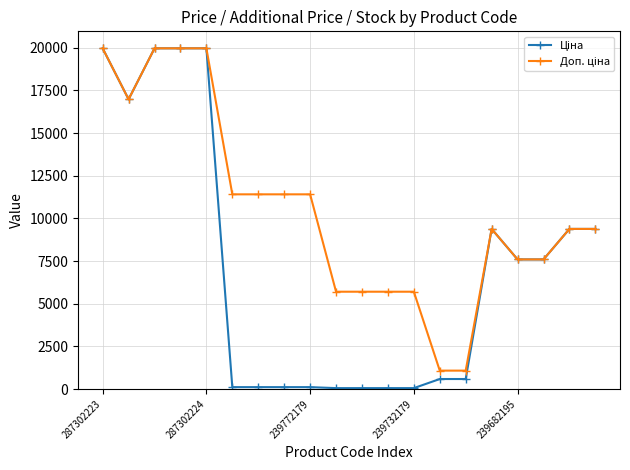

What is the maximum value shown in the chart?

19964.2